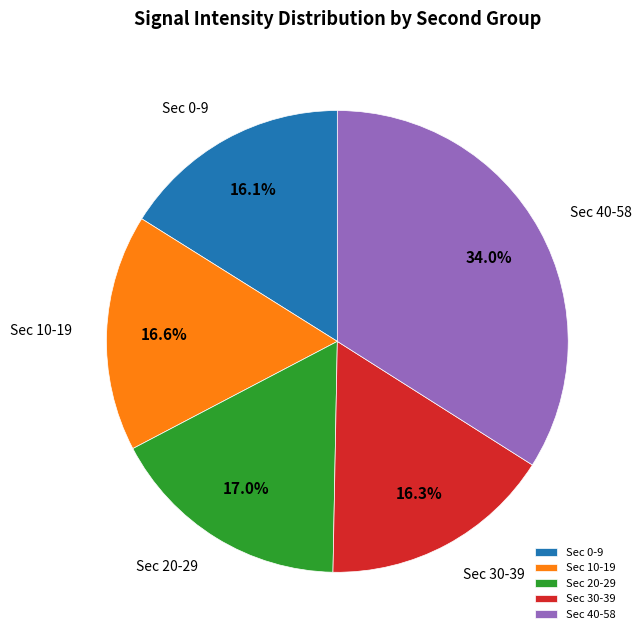

Is there any slice that represents more than half of the pie?

No